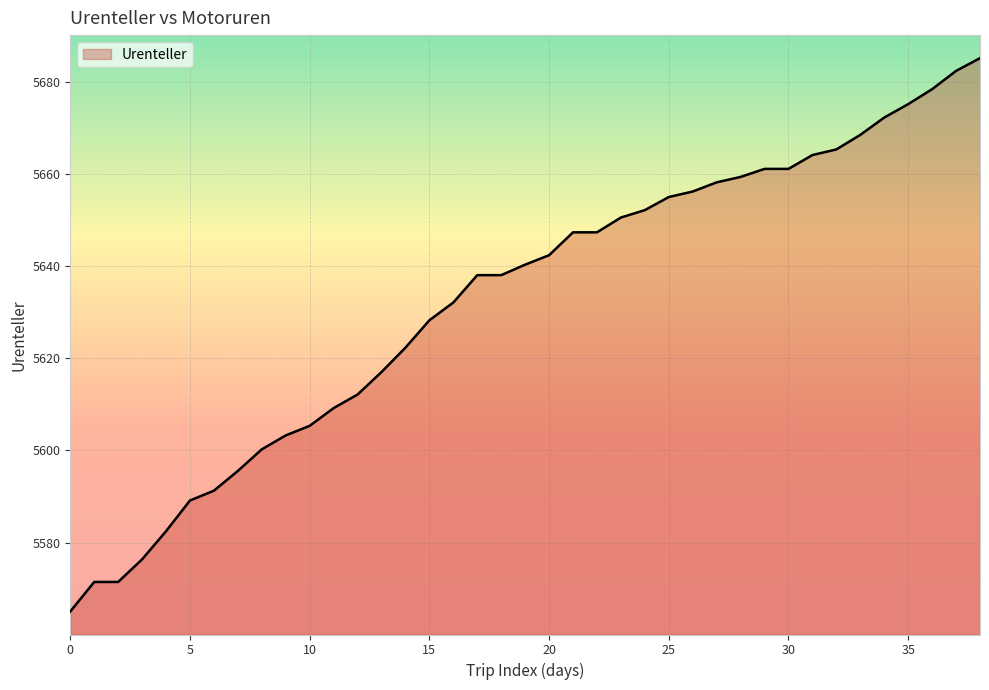

What is the minimum value shown in the chart?

5565.0